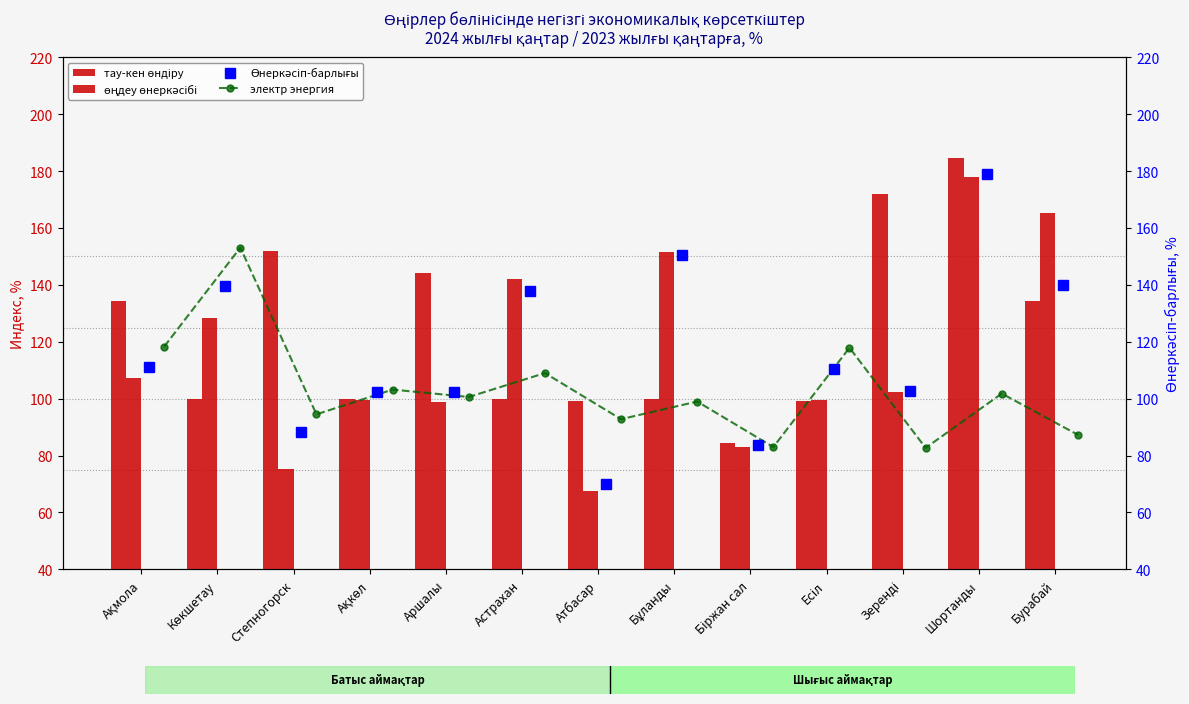

What is the label of the 2nd bar from the left?

Көкшетау